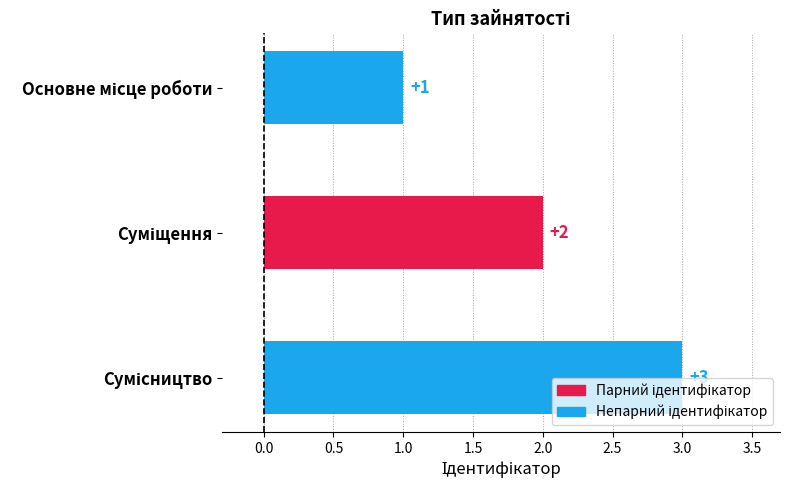

Count the values in the range 1 to 3.

3